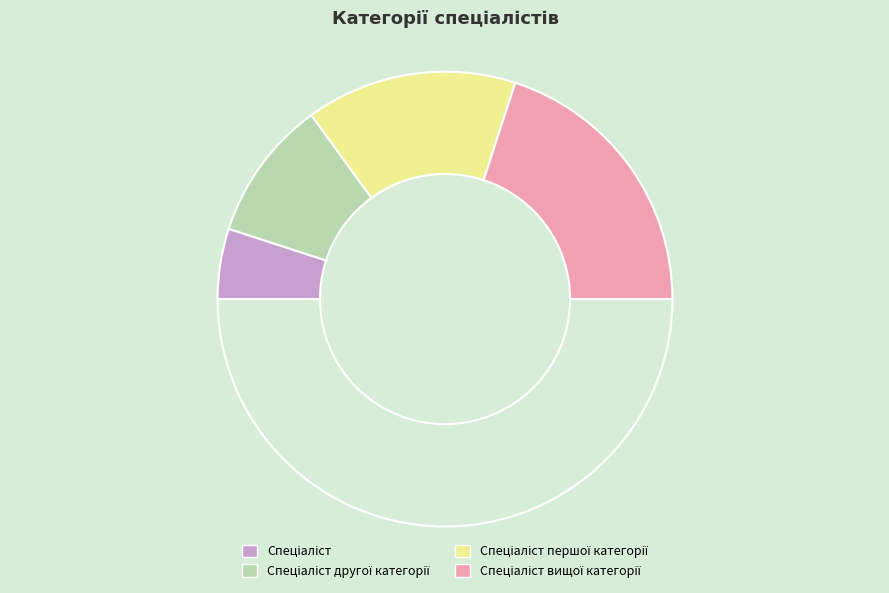

How many slices are in this pie chart?

5